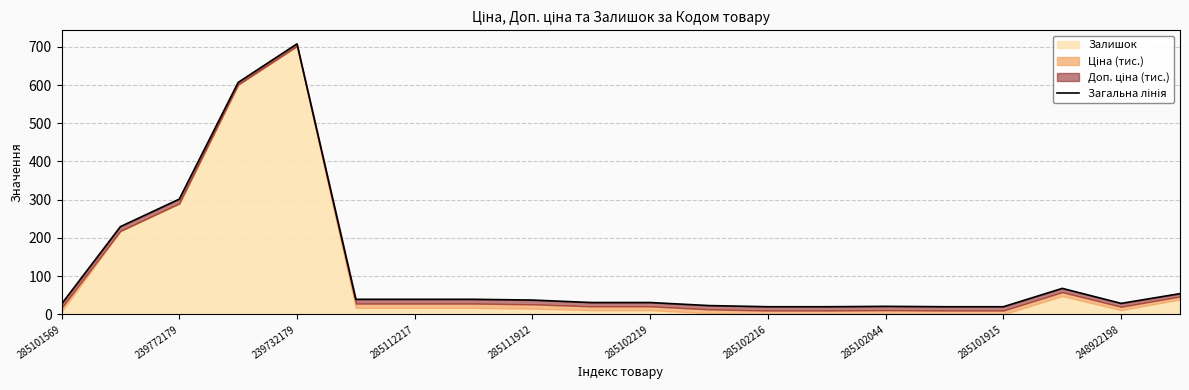

How many data points are above 37?

10